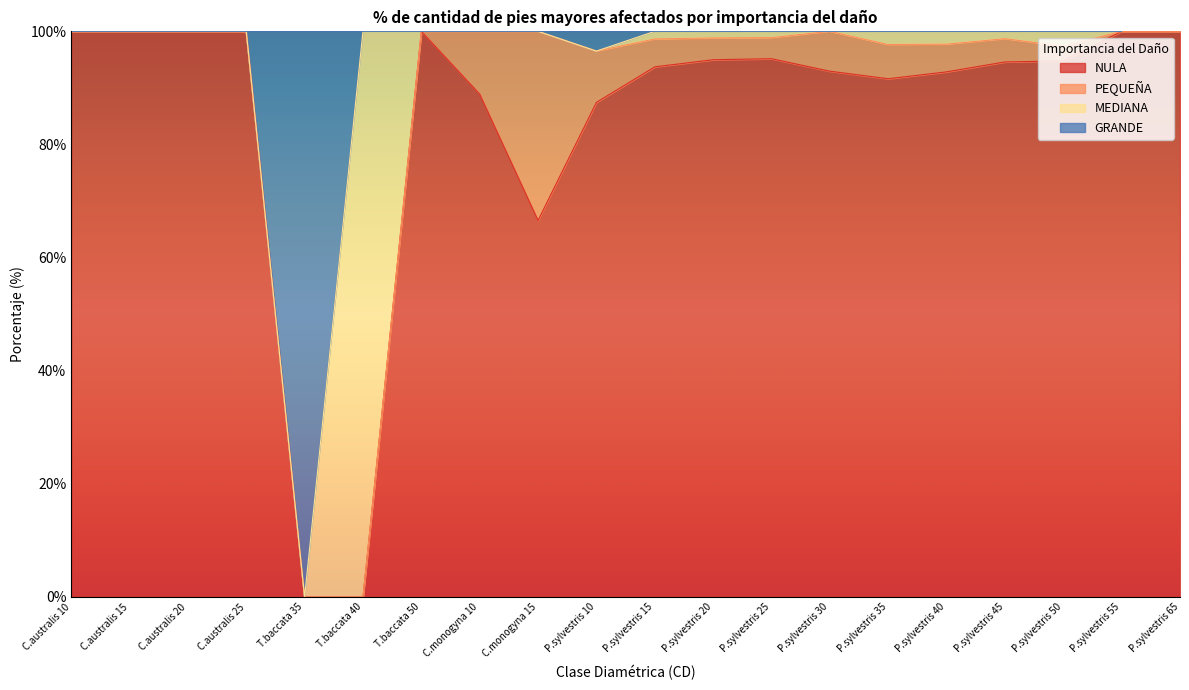

At which label is NULA closest to 50?

C.monogyna 15